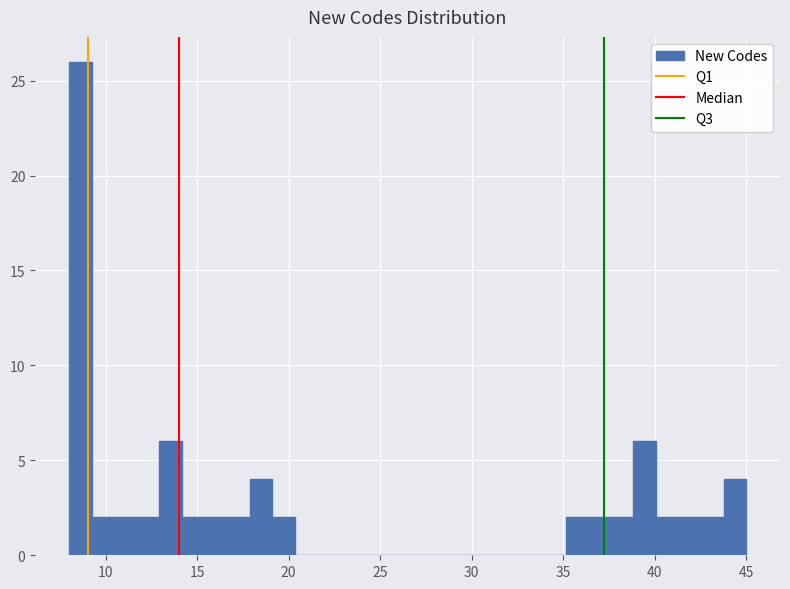

Read against the x-axis, roughly where is the centre of the tallest bar?

8.5